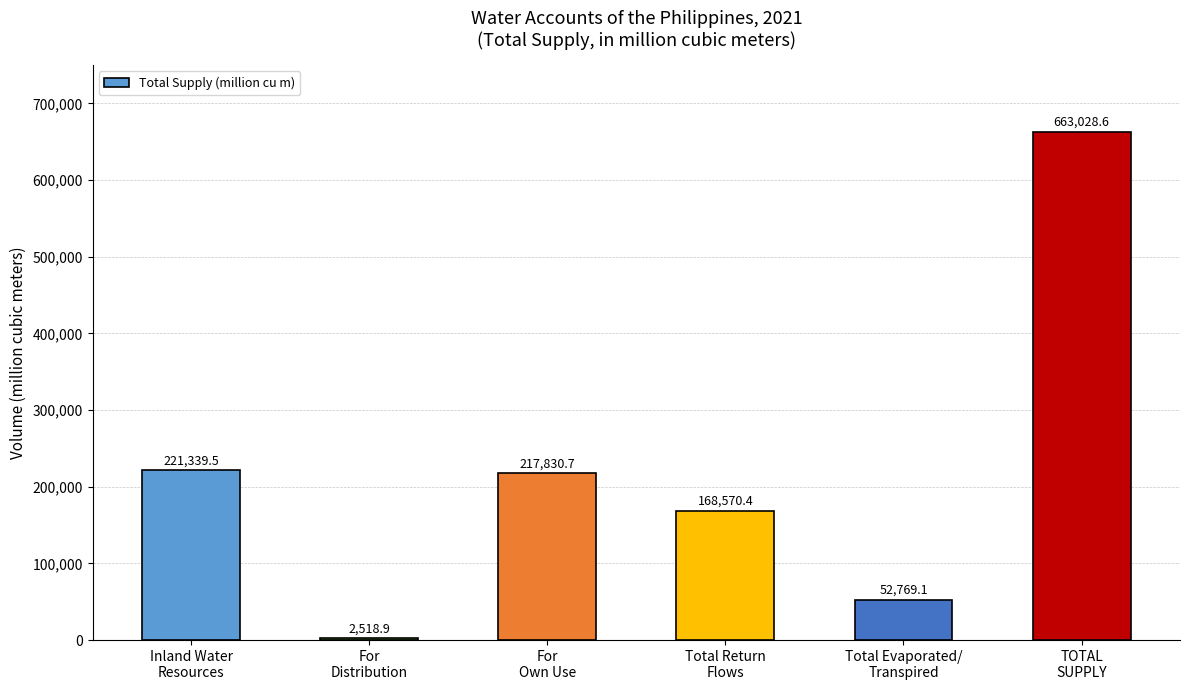

Does the chart contain any negative values?

No